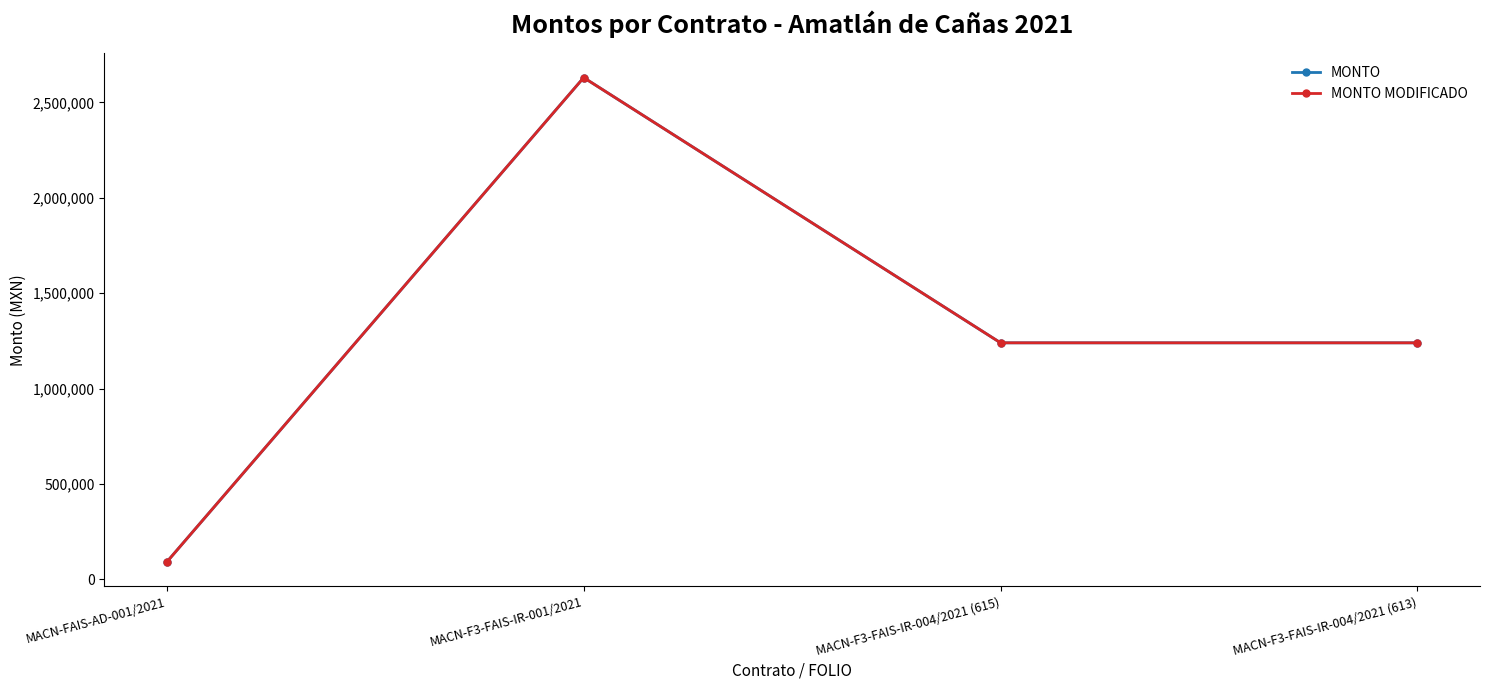

Does the chart have visible grid lines?

No